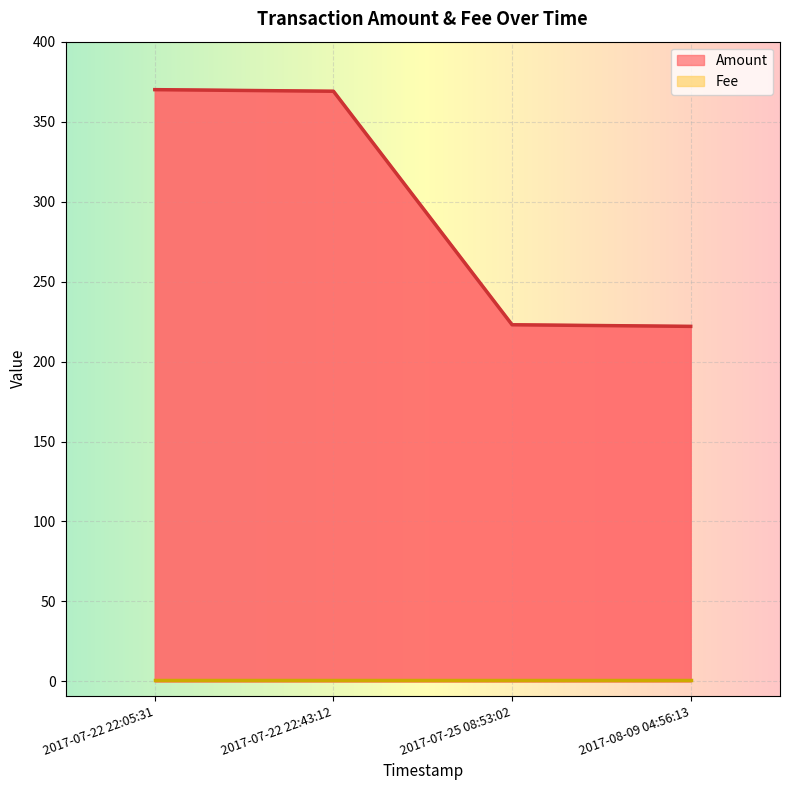

True or false: Amount has a value of 124 at 2017-08-09 04:56:13.

False